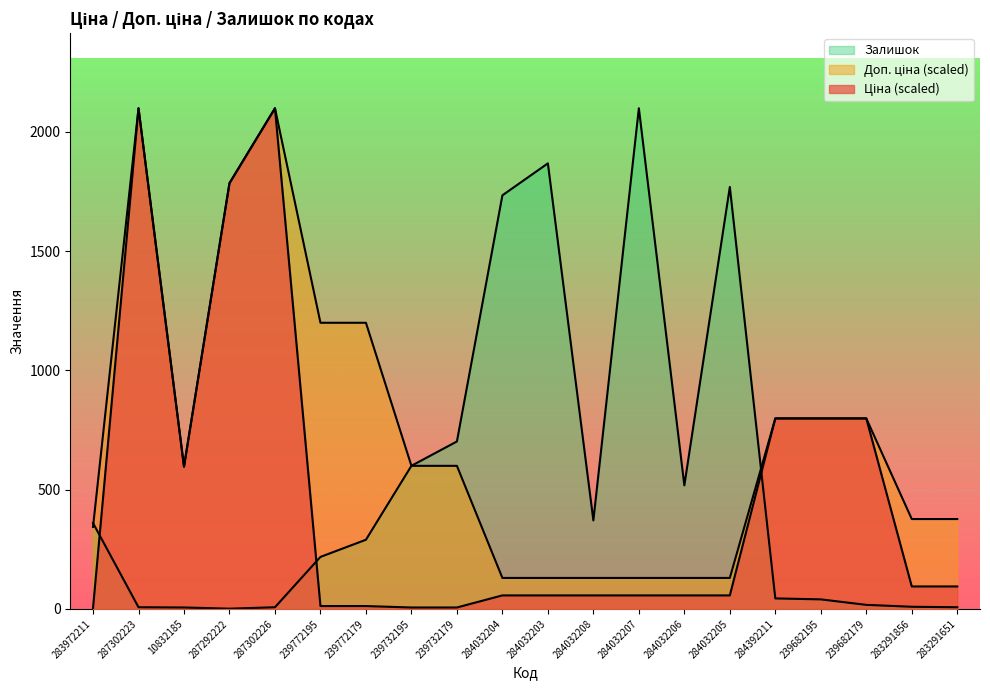

What is the label of the 1st point from the left?

283972211